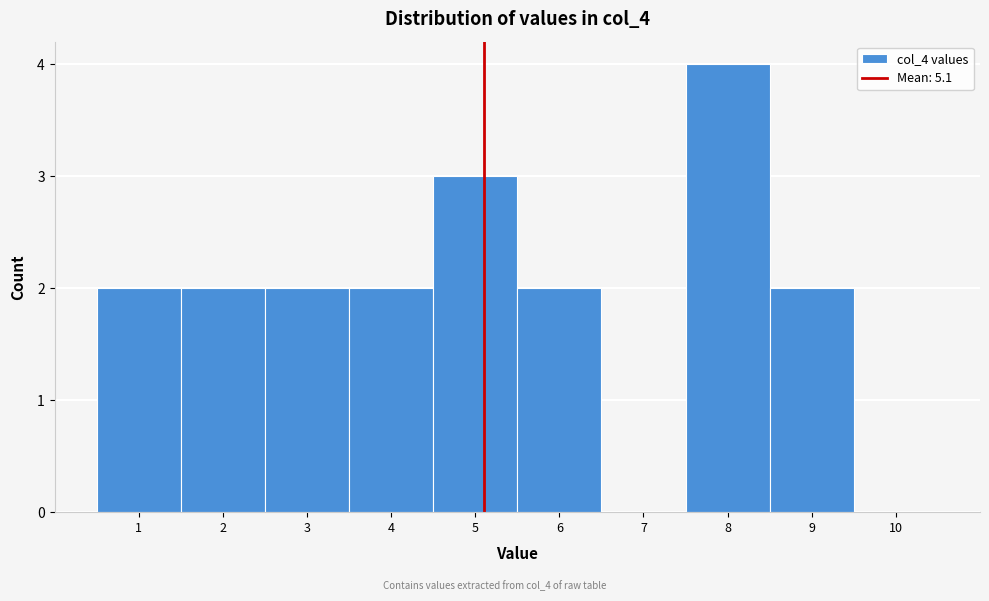

Which range on the x-axis has the tallest bar?

7.5 to 8.5